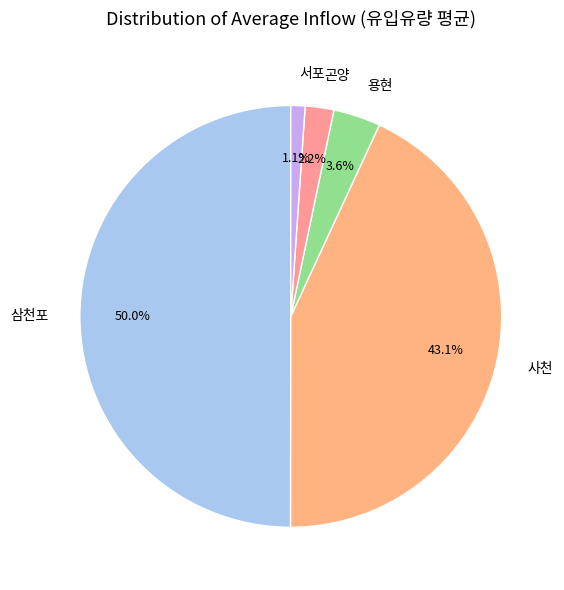

How many slices are in this pie chart?

5